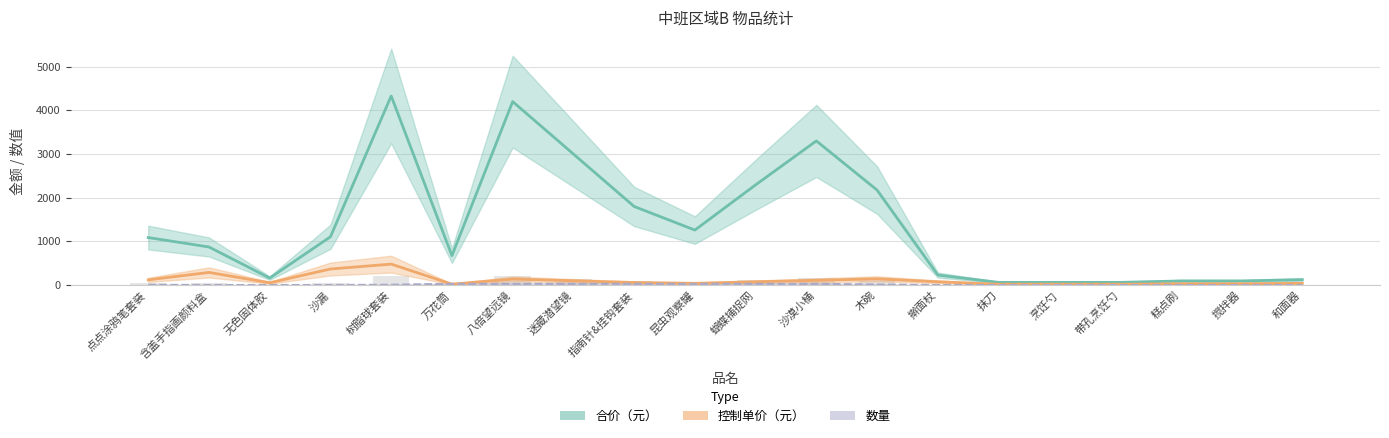

What is the difference between the 合价（元） values at 沙漠小桶 and 擀面杖?

3069.0